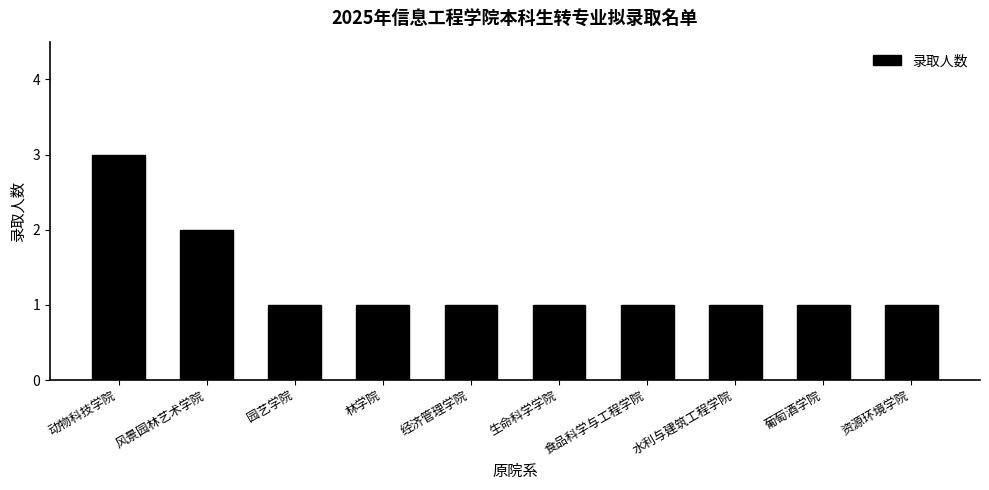

Reading right to left, what are all the values shown in this chart?

1	1	1	1	1	1	1	1	2	3